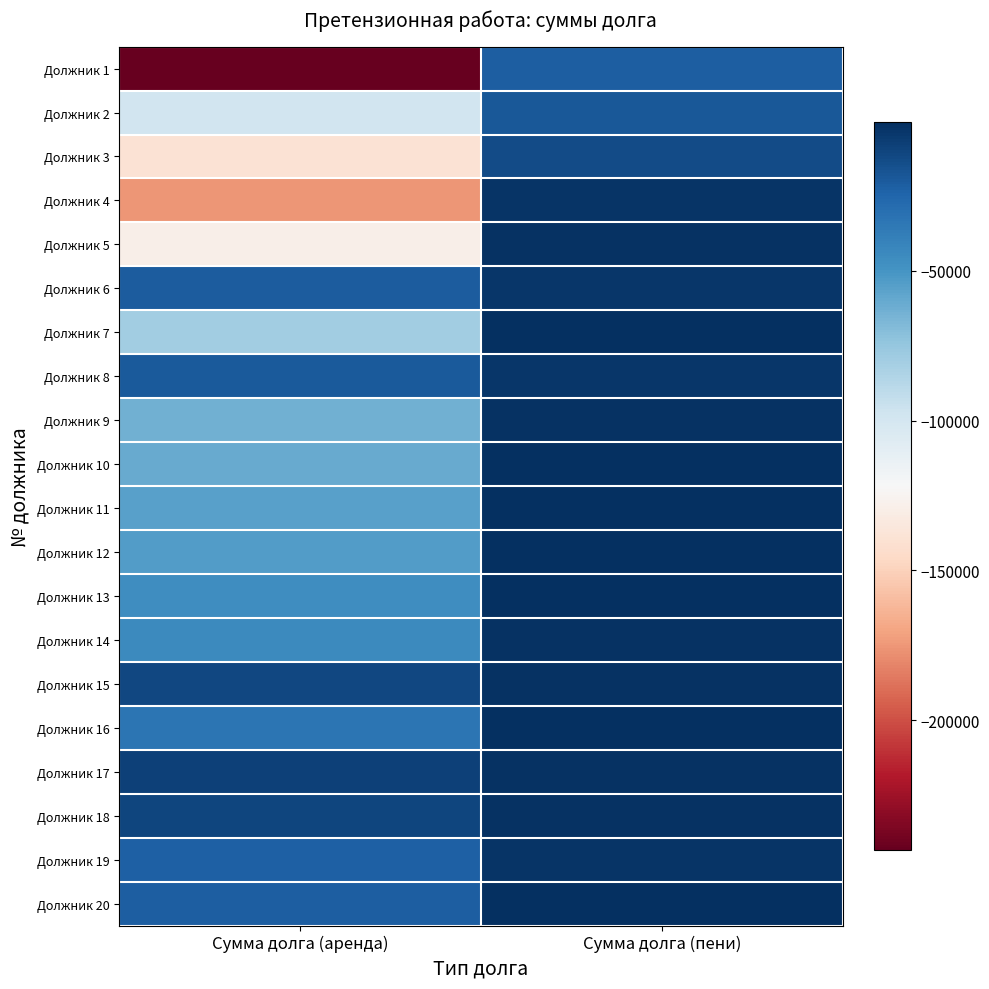

Rank the series at Сумма долга (пени) from highest to lowest value.

Должник 20, Должник 13, Должник 11, Должник 12, Должник 10, Должник 7, Должник 16, Должник 14, Должник 9, Должник 18, Должник 5, Должник 17, Должник 15, Должник 19, Должник 4, Должник 8, Должник 6, Должник 3, Должник 2, Должник 1